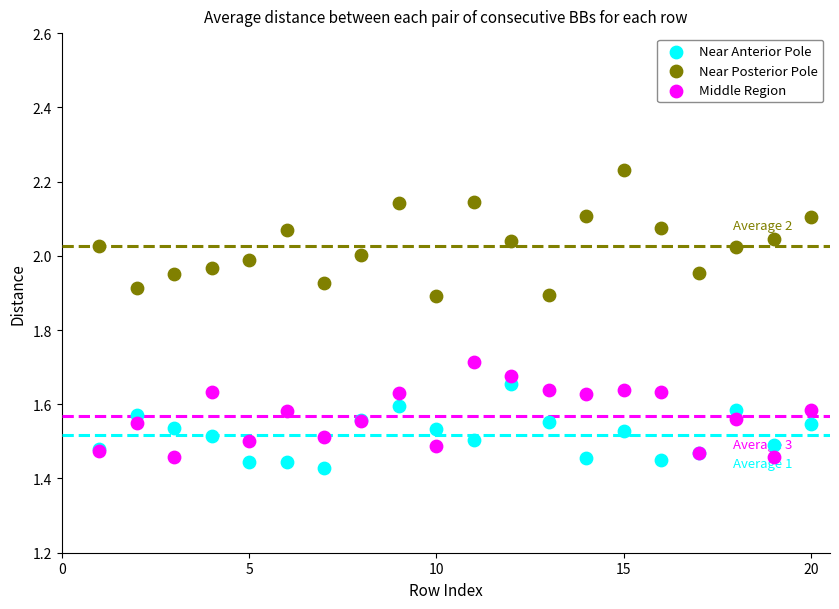

What are all the series names shown in the legend?

Near Anterior Pole, Near Posterior Pole, Middle Region